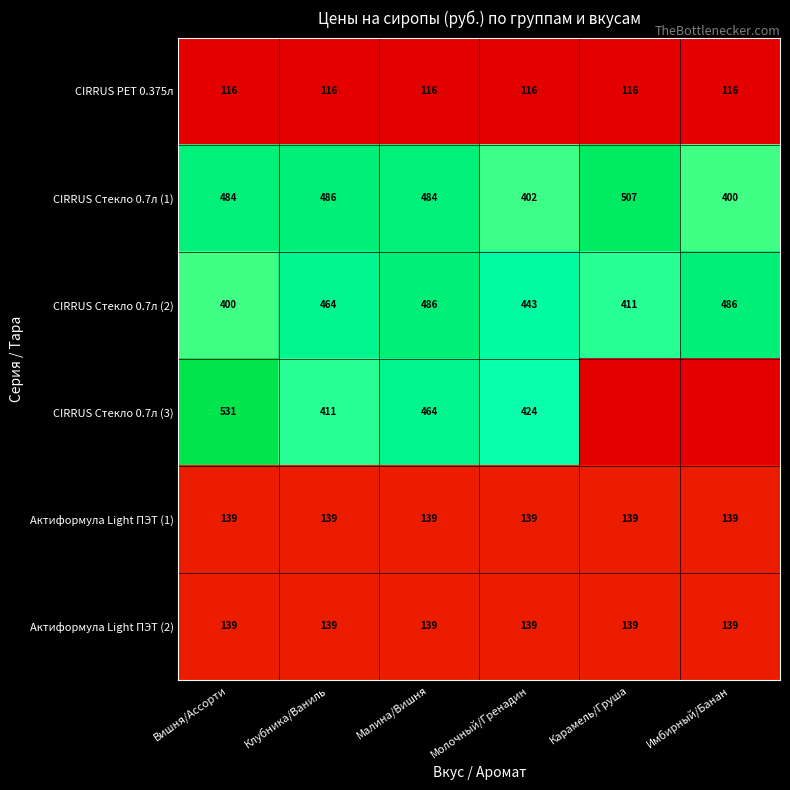

What is the average value of the Актиформула Light ПЭТ (2) series?

139